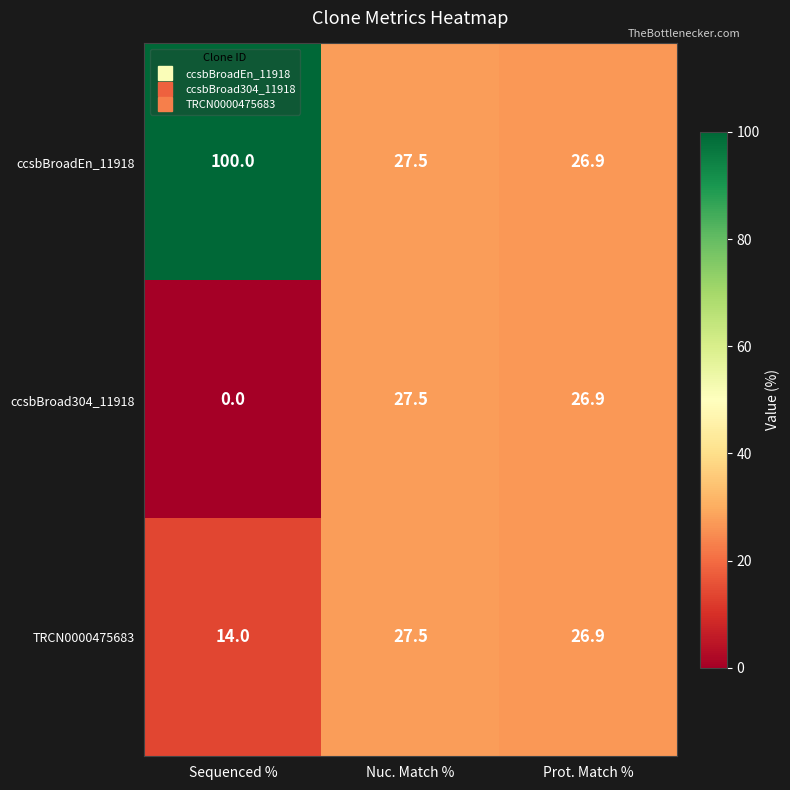

True or false: ccsbBroad304_11918 has a value of 8.2 at Prot. Match %.

False